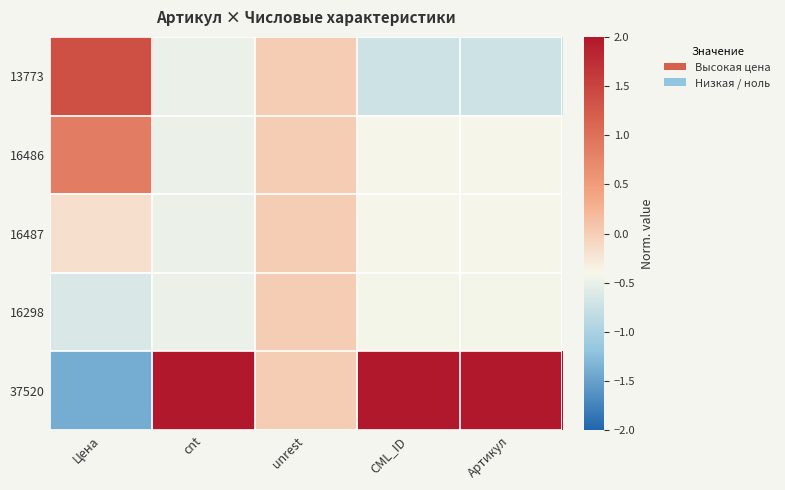

Reading right to left, list all the values displayed in this chart.

13773: Артикул=-0.7	CML_ID=-0.7	unrest=0.0	cnt=-0.5	Цена=1.4
16486: Артикул=-0.4	CML_ID=-0.4	unrest=0.0	cnt=-0.5	Цена=0.9
16487: Артикул=-0.4	CML_ID=-0.4	unrest=0.0	cnt=-0.5	Цена=-0.2
16298: Артикул=-0.4	CML_ID=-0.4	unrest=0.0	cnt=-0.5	Цена=-0.6
37520: Артикул=2.0	CML_ID=2.0	unrest=0.0	cnt=2.0	Цена=-1.4